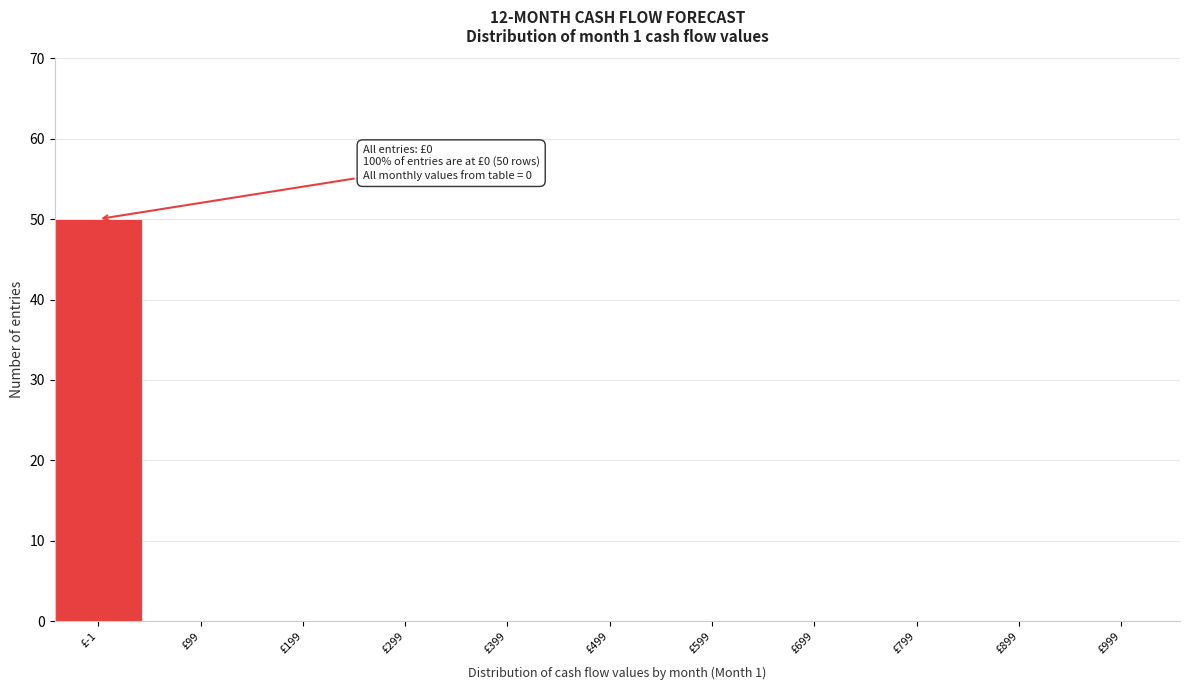

Reading left to right, list all the values displayed in this chart.

£-1=50	£99=0	£199=0	£299=0	£399=0	£499=0	£599=0	£699=0	£799=0	£899=0	£999=0